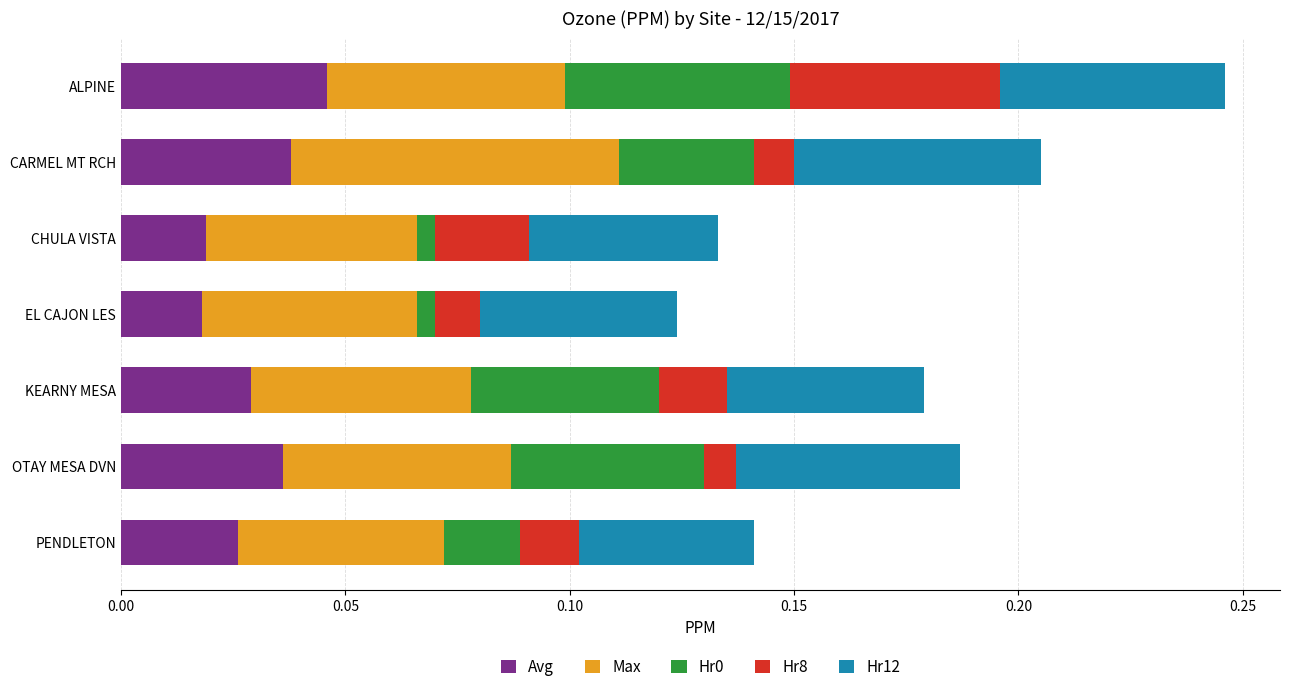

At which category is the sum across all series the highest?

ALPINE